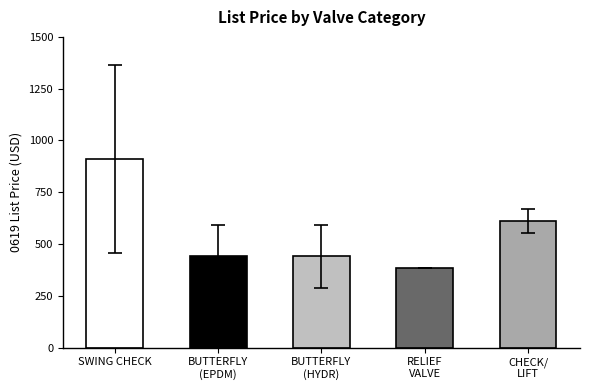

Reading left to right, list all the values displayed in this chart.

908.8	441.1	441.1	386.5	611.1